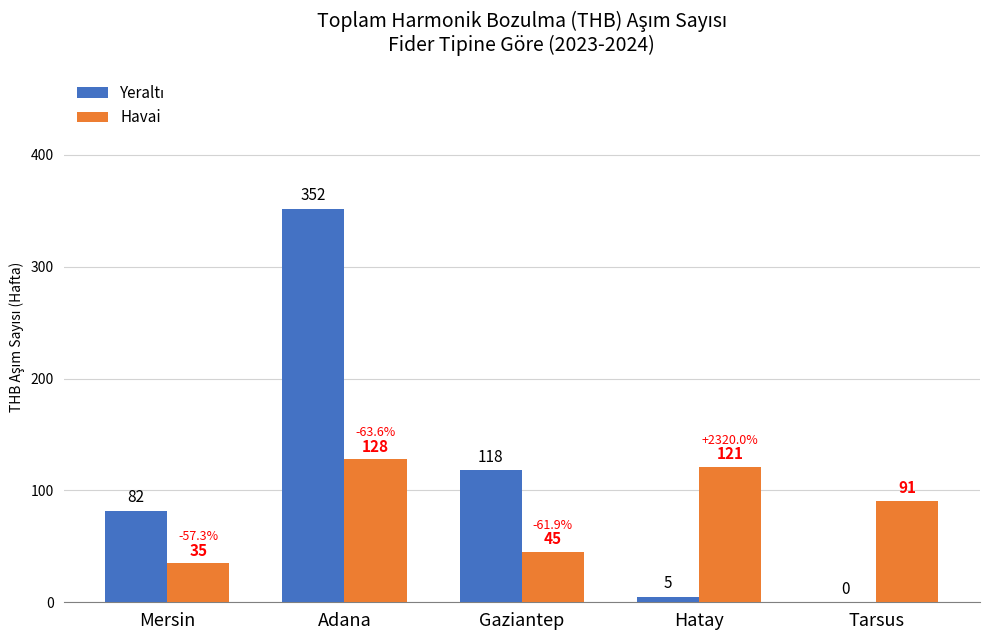

How many groups of bars are there?

5